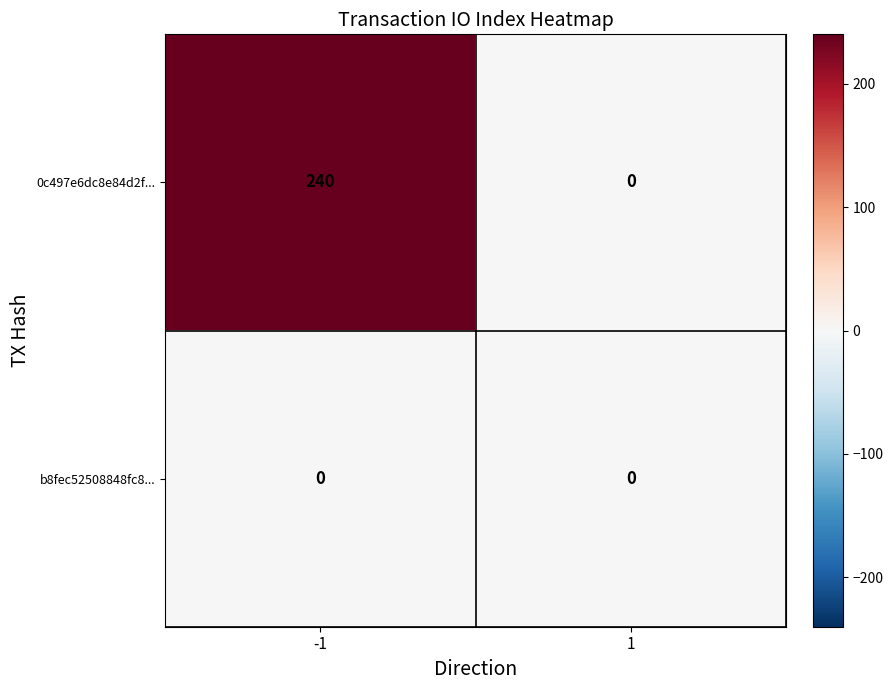

The value of b8fec52508848fc8... at 1 is 0. True or false?

True